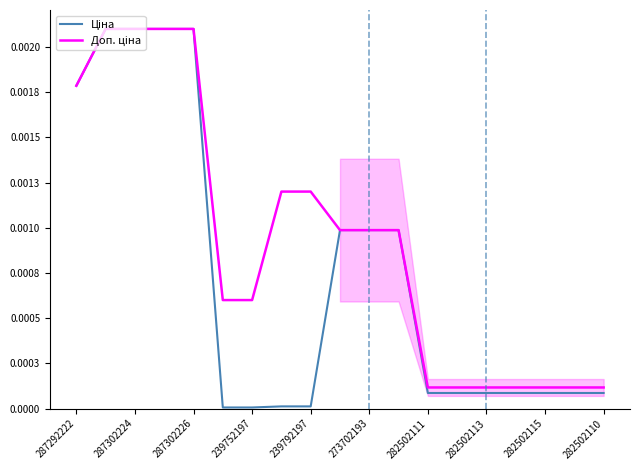

Is it true that Ціна equals 0.0 at 11?

False